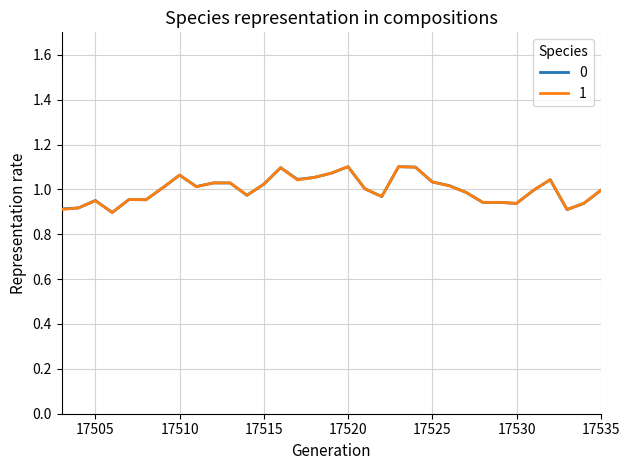

How many lines are shown in the chart?

2